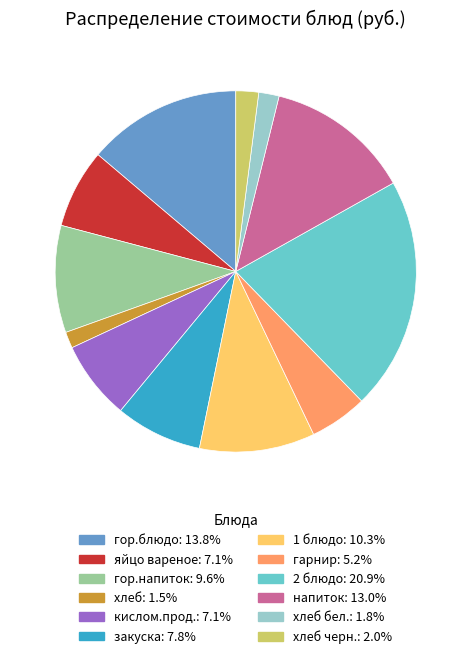

Is there a majority slice in this chart?

No